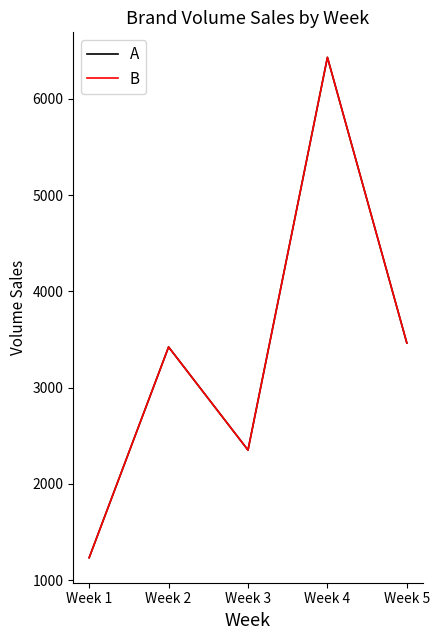

Does the chart display data point markers on the line(s)?

No